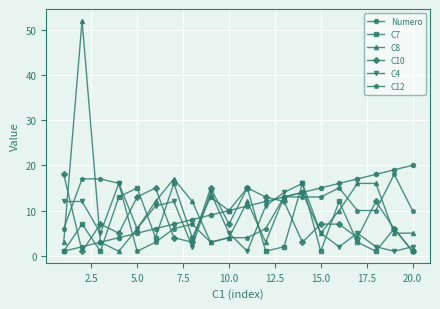

Reading right to left, transcribe all the data shown in this chart.

Numero: 20	19	18	17	16	15	14	13	12	11	10	9	8	7	6	5	4	3	2	1
C7: 1	6	1	3	12	1	16	2	1	15	10	13	4	16	4	15	13	1	7	1
C8: 5	5	16	16	10	5	14	13	3	12	4	3	12	17	12	6	1	3	52	3
C10: 1	6	12	4	7	7	3	12	13	15	7	15	3	4	15	13	5	7	1	18
C4: 2	1	2	5	2	5	16	14	11	1	5	14	2	12	11	6	16	5	12	12
C12: 10	18	10	10	15	13	13	13	6	4	4	3	7	6	3	1	16	17	17	6